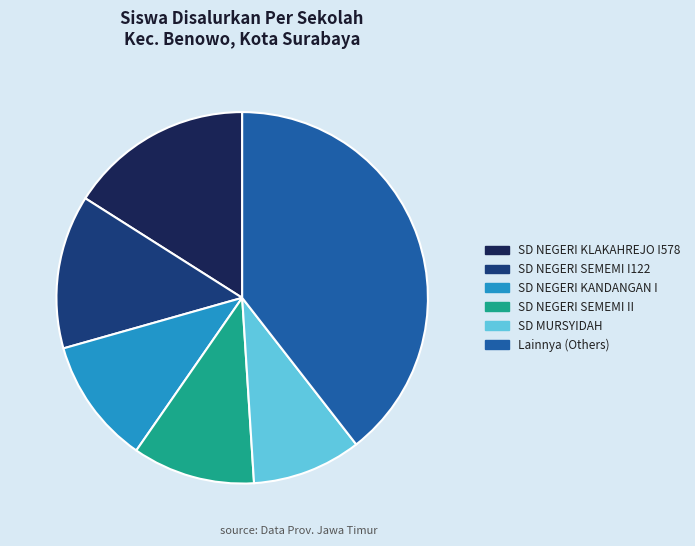

Is there any slice that represents more than half of the pie?

No